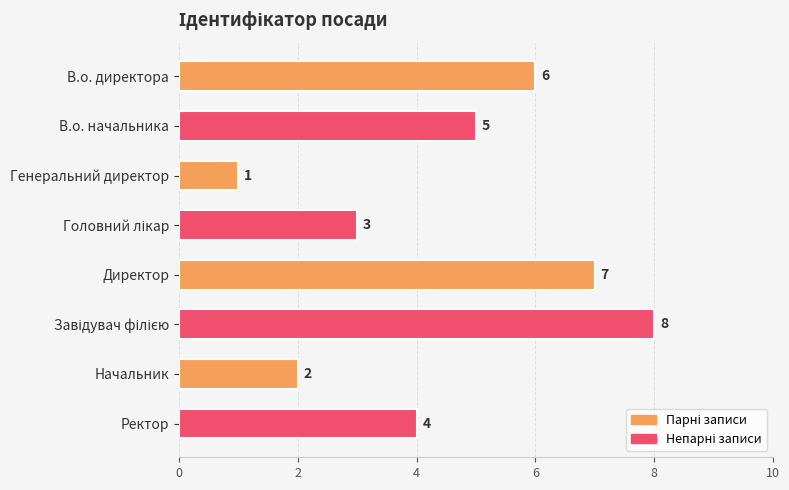

Approximately how many times larger is the value at Директор compared to Генеральний директор?

7.0